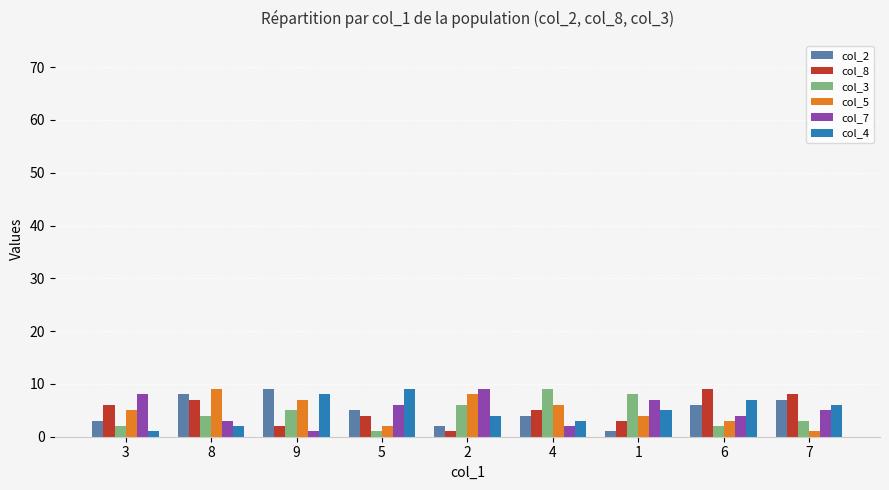

Does the chart contain any negative values?

No